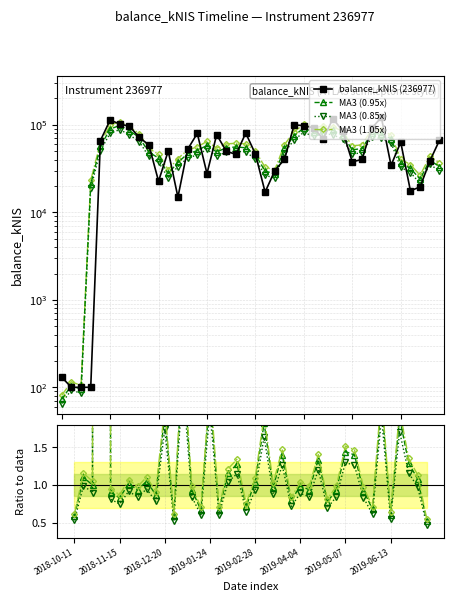

What is the label of the 35th point from the left?

2019-06-06